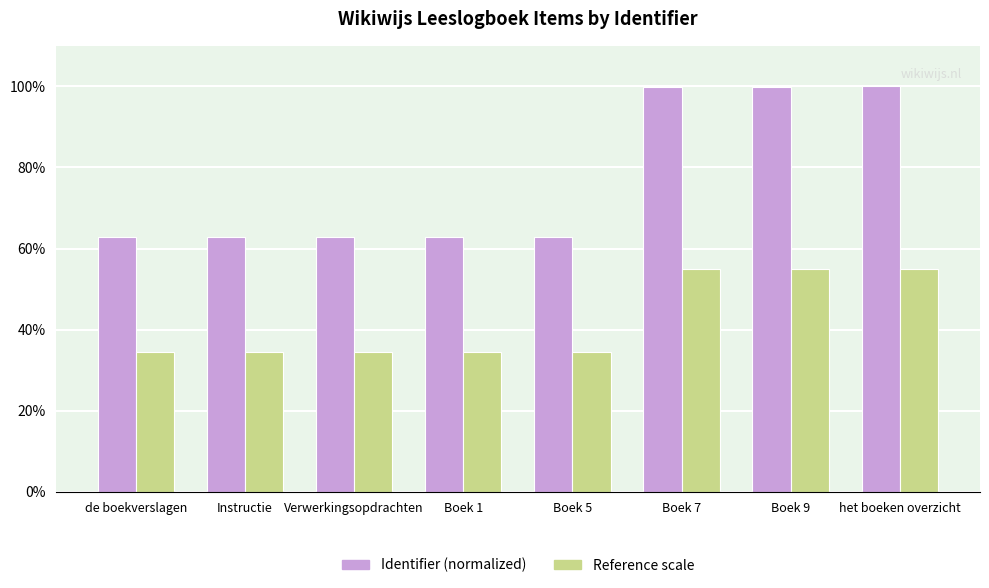

Read the Reference scale value at de boekverslagen.

34.6